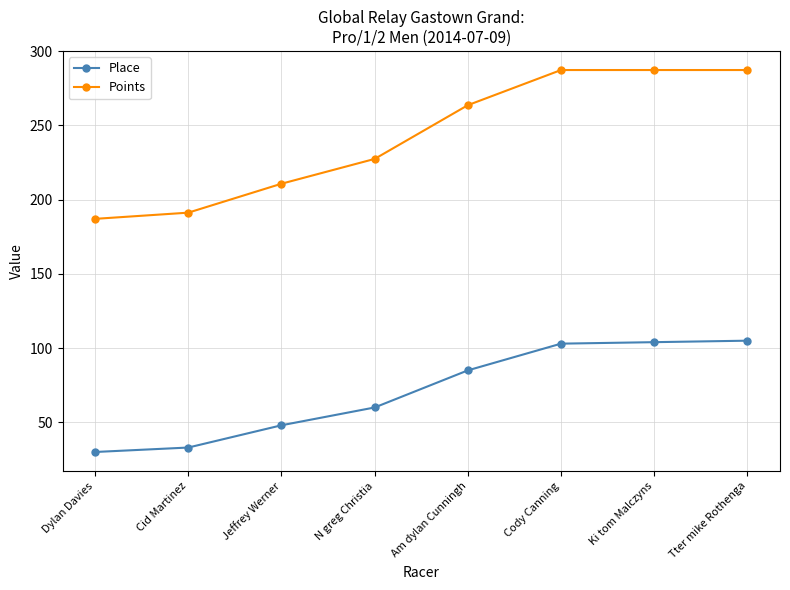

What is the label of the 2nd point from the right?

Ki tom Malczyns